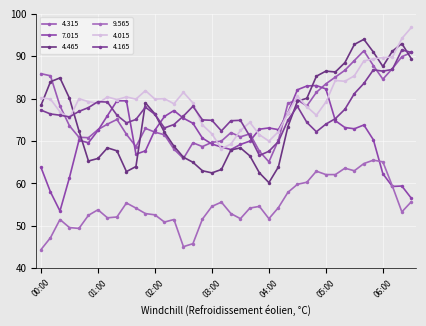

Does the chart display data point markers on the line(s)?

Yes